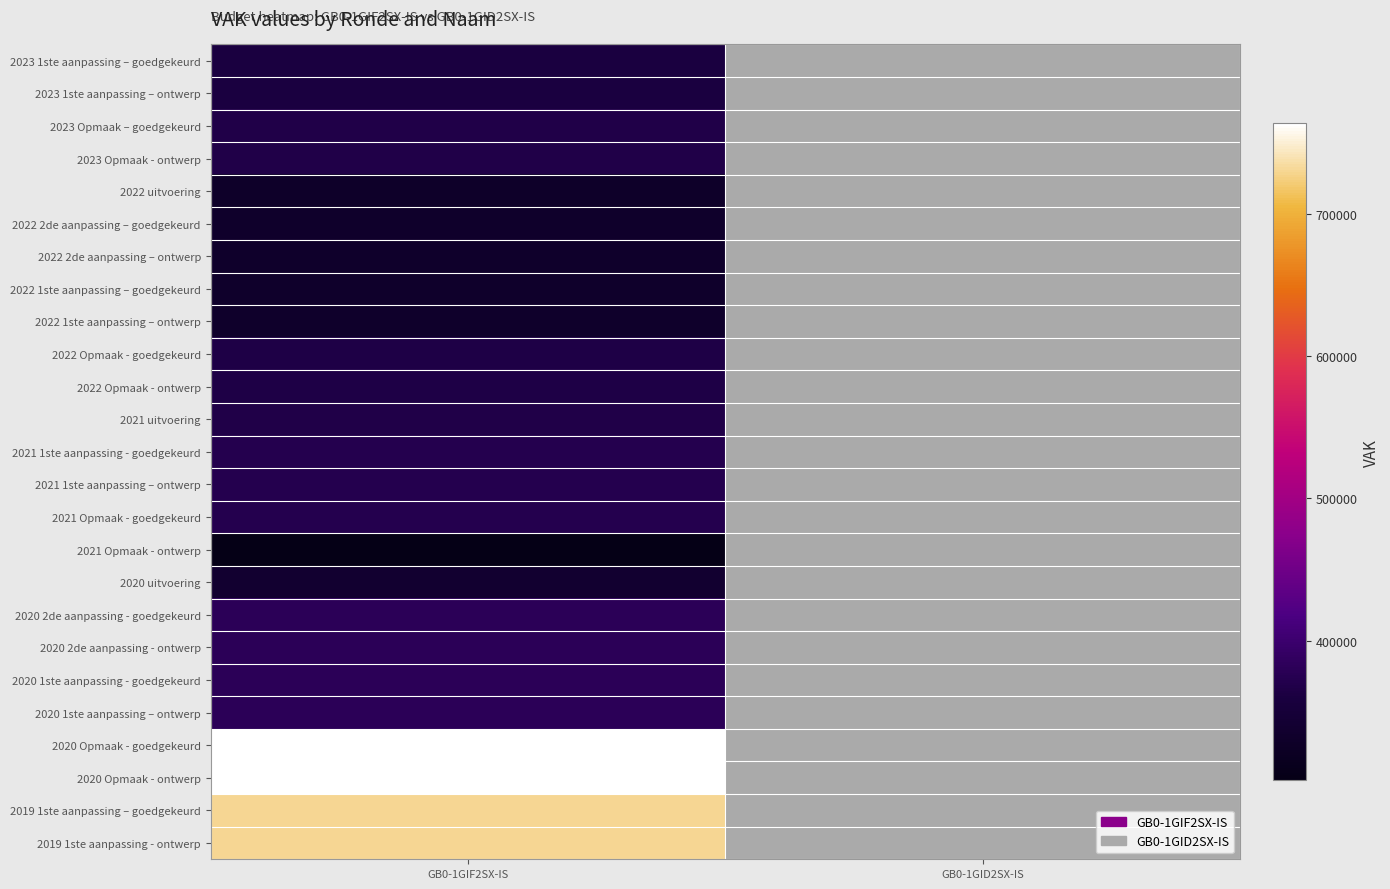

Reading right to left, extract all data points from this chart.

2023 1ste aanpassing – goedgekeurd: GB0-1GID2SX-IS=0	GB0-1GIF2SX-IS=360654
2023 1ste aanpassing – ontwerp: GB0-1GID2SX-IS=0	GB0-1GIF2SX-IS=360654
2023 Opmaak – goedgekeurd: GB0-1GID2SX-IS=0	GB0-1GIF2SX-IS=366819
2023 Opmaak - ontwerp: GB0-1GID2SX-IS=0	GB0-1GIF2SX-IS=366819
2022 uitvoering: GB0-1GID2SX-IS=0	GB0-1GIF2SX-IS=329771
2022 2de aanpassing – goedgekeurd: GB0-1GID2SX-IS=0	GB0-1GIF2SX-IS=332009
2022 2de aanpassing – ontwerp: GB0-1GID2SX-IS=0	GB0-1GIF2SX-IS=332009
2022 1ste aanpassing – goedgekeurd: GB0-1GID2SX-IS=0	GB0-1GIF2SX-IS=332009
2022 1ste aanpassing – ontwerp: GB0-1GID2SX-IS=0	GB0-1GIF2SX-IS=332009
2022 Opmaak - goedgekeurd: GB0-1GID2SX-IS=0	GB0-1GIF2SX-IS=365454
2022 Opmaak - ontwerp: GB0-1GID2SX-IS=0	GB0-1GIF2SX-IS=365454
2021 uitvoering: GB0-1GID2SX-IS=0	GB0-1GIF2SX-IS=368137
2021 1ste aanpassing - goedgekeurd: GB0-1GID2SX-IS=0	GB0-1GIF2SX-IS=372435
2021 1ste aanpassing – ontwerp: GB0-1GID2SX-IS=0	GB0-1GIF2SX-IS=372435
2021 Opmaak - goedgekeurd: GB0-1GID2SX-IS=0	GB0-1GIF2SX-IS=372556
2021 Opmaak - ontwerp: GB0-1GID2SX-IS=0	GB0-1GIF2SX-IS=301802
2020 uitvoering: GB0-1GID2SX-IS=0	GB0-1GIF2SX-IS=338669
2020 2de aanpassing - goedgekeurd: GB0-1GID2SX-IS=0	GB0-1GIF2SX-IS=380185
2020 2de aanpassing - ontwerp: GB0-1GID2SX-IS=0	GB0-1GIF2SX-IS=380185
2020 1ste aanpassing - goedgekeurd: GB0-1GID2SX-IS=0	GB0-1GIF2SX-IS=380185
2020 1ste aanpassing – ontwerp: GB0-1GID2SX-IS=0	GB0-1GIF2SX-IS=380185
2020 Opmaak - goedgekeurd: GB0-1GID2SX-IS=0	GB0-1GIF2SX-IS=763651
2020 Opmaak - ontwerp: GB0-1GID2SX-IS=0	GB0-1GIF2SX-IS=763651
2019 1ste aanpassing – goedgekeurd: GB0-1GID2SX-IS=0	GB0-1GIF2SX-IS=730312
2019 1ste aanpassing - ontwerp: GB0-1GID2SX-IS=0	GB0-1GIF2SX-IS=730312